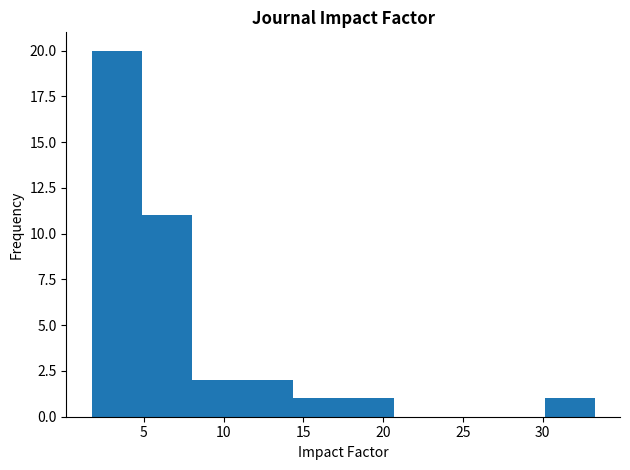

How tall is the bar that spans 5.0 to 8.0 on the x-axis? Neither the bar edges nor the heights are printed on the chart, so give them approximately, as read against the axes.

11